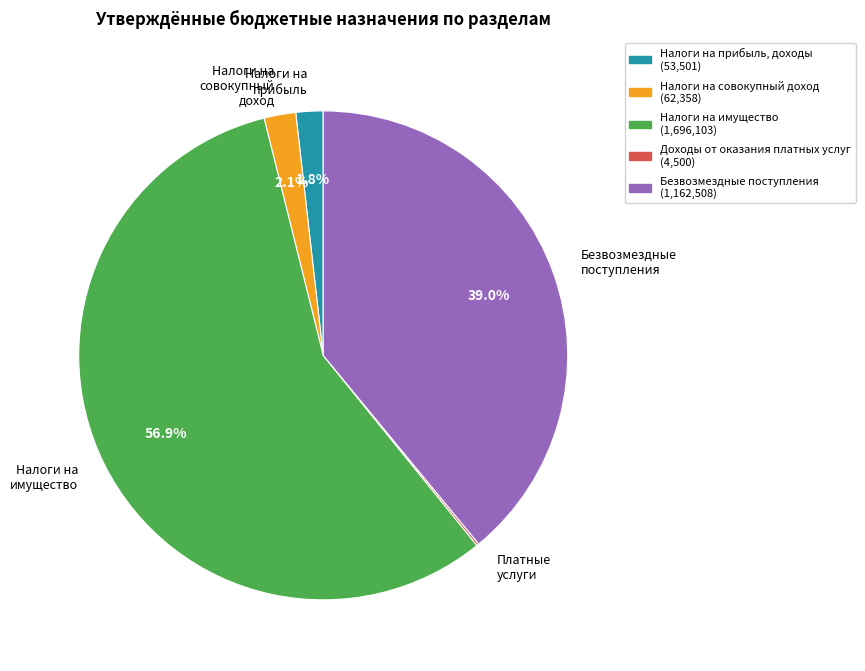

Which slice is the largest?

Налоги на имущество